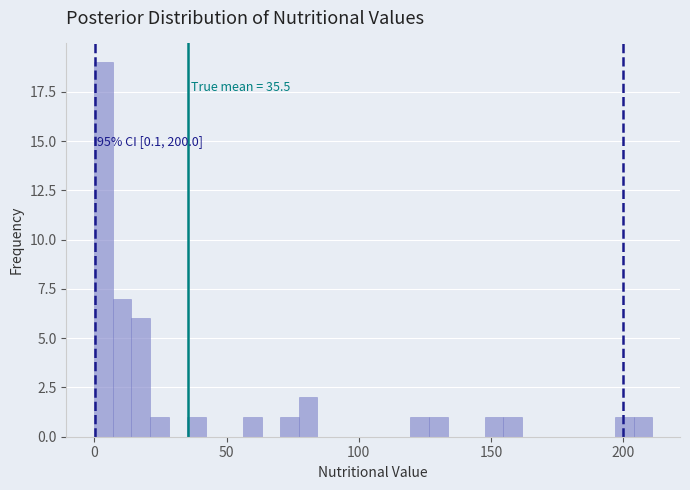

Around what value on the x-axis is the tallest bar? Give the approximate position of its centre, as read against the axis.

5